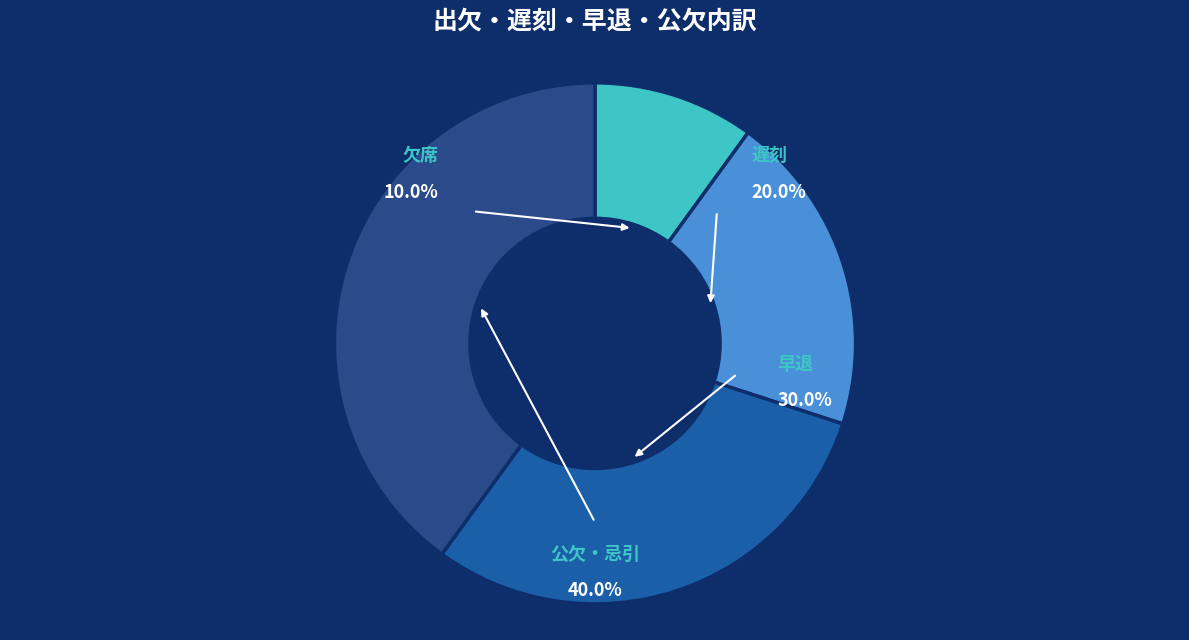

Which slice is the largest?

公欠・忌引